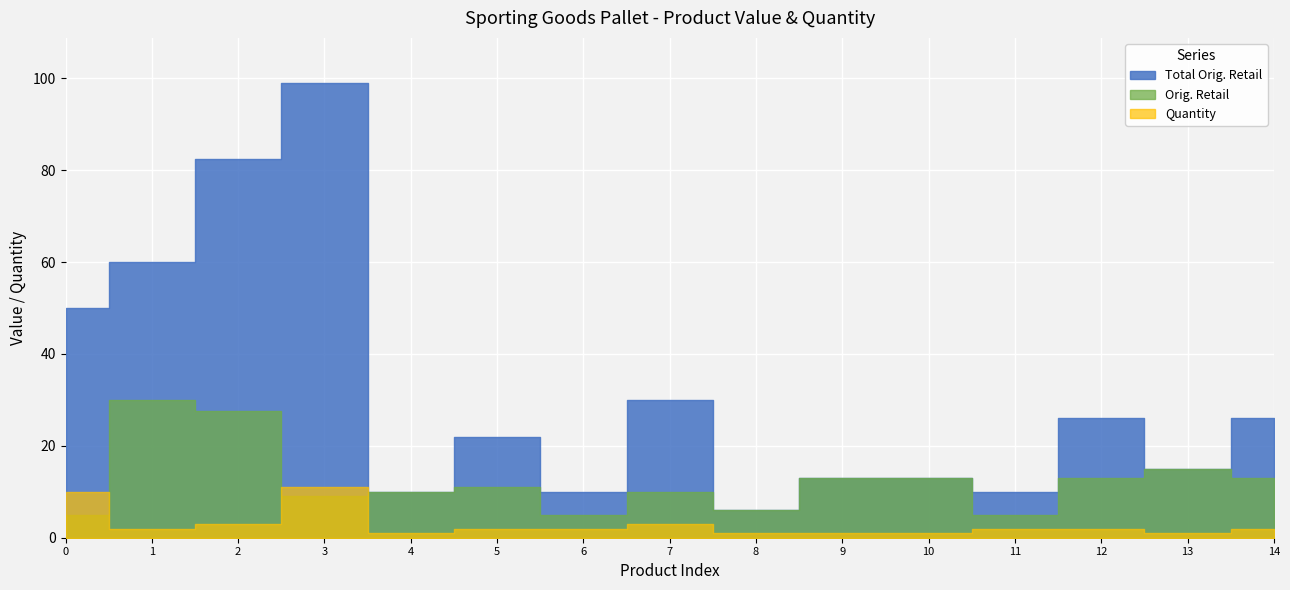

What is the maximum value shown in the chart?

98.9